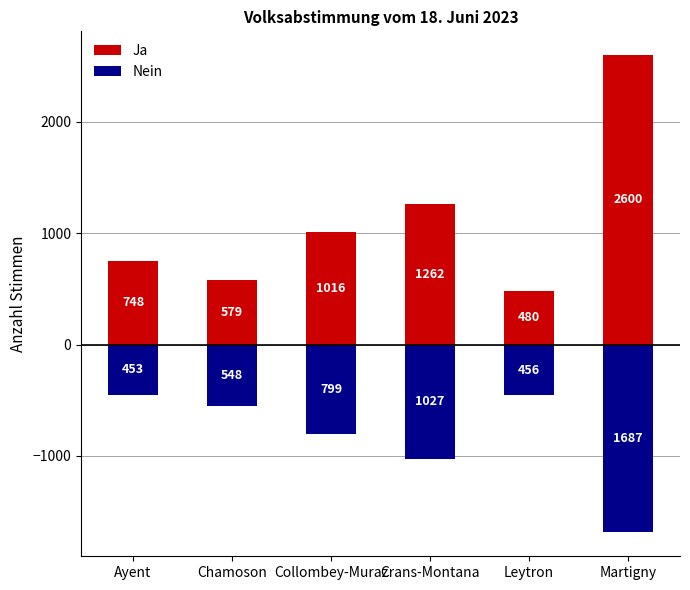

What is the value of the Nein bar at the 3rd from the left?

-799